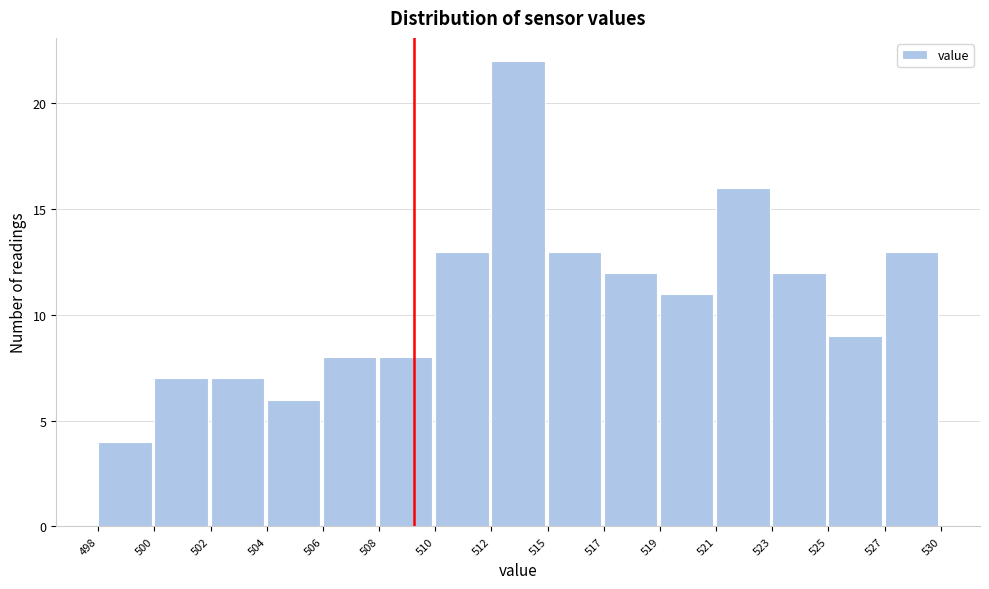

Reading left to right, transcribe all the data shown in this chart.

498=4	500=7	502=7	504=6	506=8	508=8	510=13	512=22	515=13	517=12	519=11	521=16	523=12	525=9	527=13